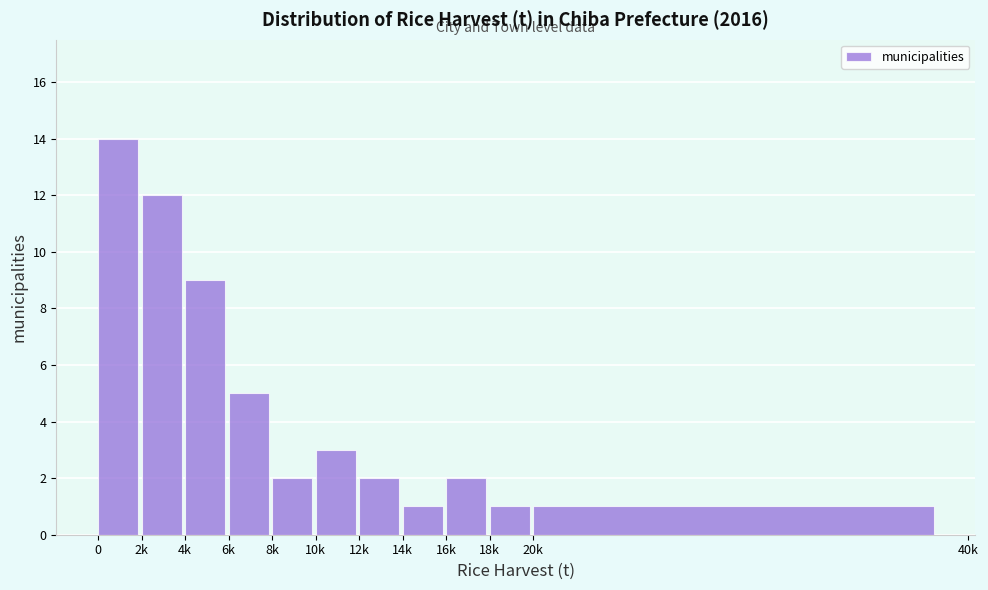

Reading left to right, extract all data points from this chart.

0=14	2k=12	4k=9	6k=5	8k=2	10k=3	12k=2	14k=1	16k=2	18k=1	20k=1